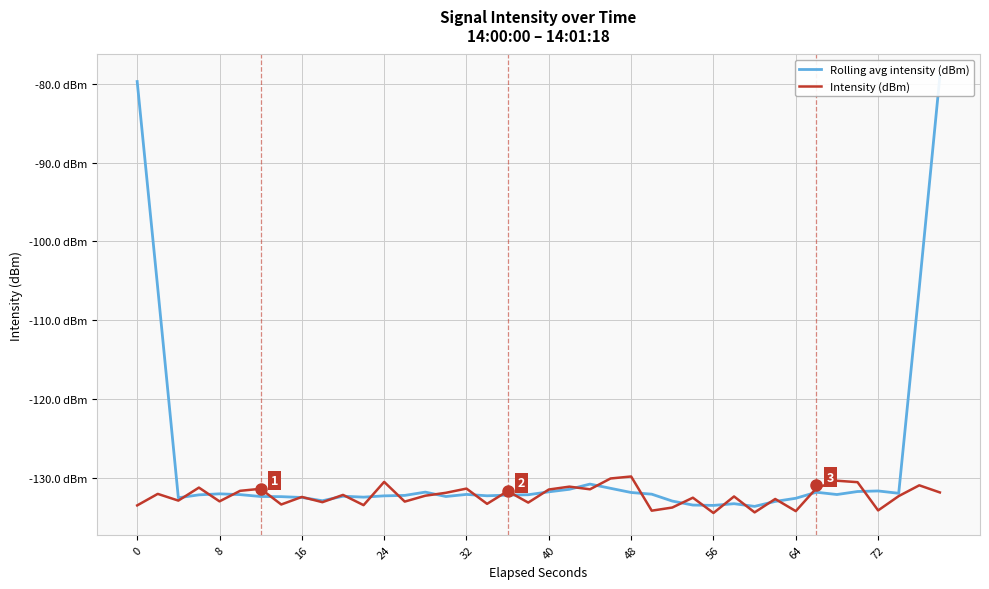

What is the maximum value for Intensity (dBm)?

-129.9